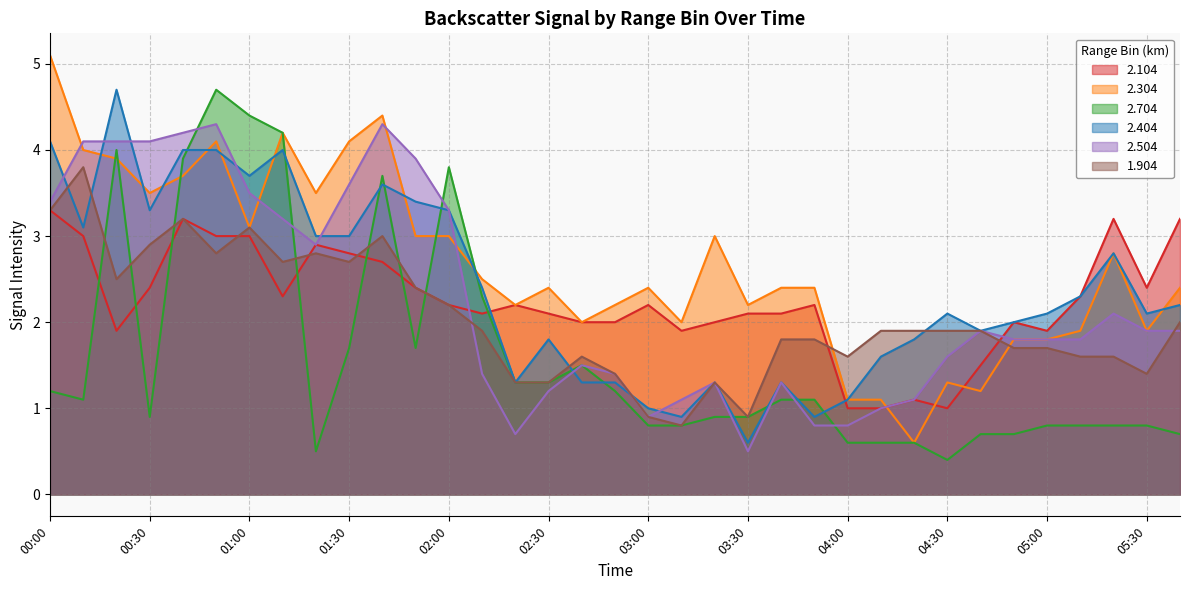

At 05:00, list the series in order from smallest to largest.

2.704, 1.904, 2.304, 2.504, 2.104, 2.404